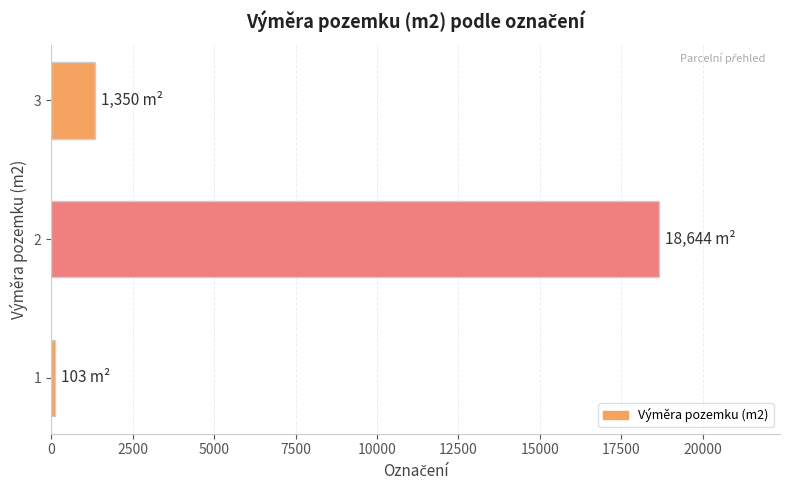

What is the change in value from 2 to 3?

-17294